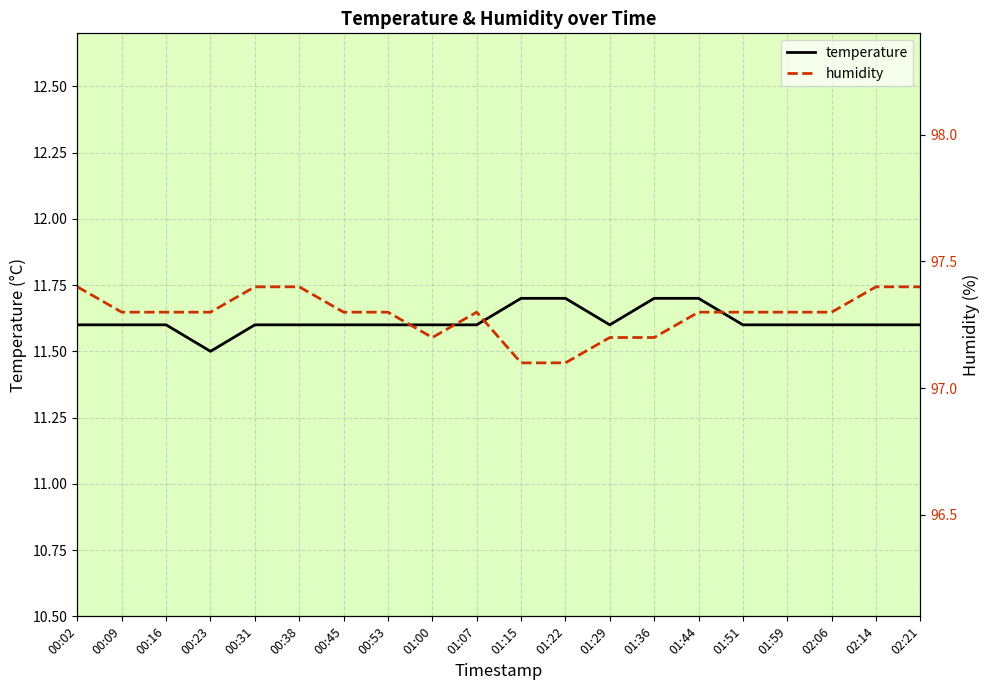

What are all the series names shown in the legend?

temperature, humidity